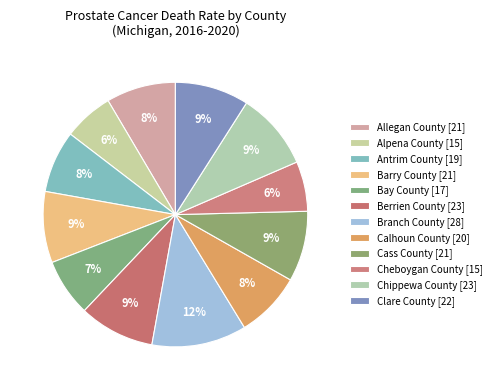

Does Alpena County account for over 50% of the chart?

No